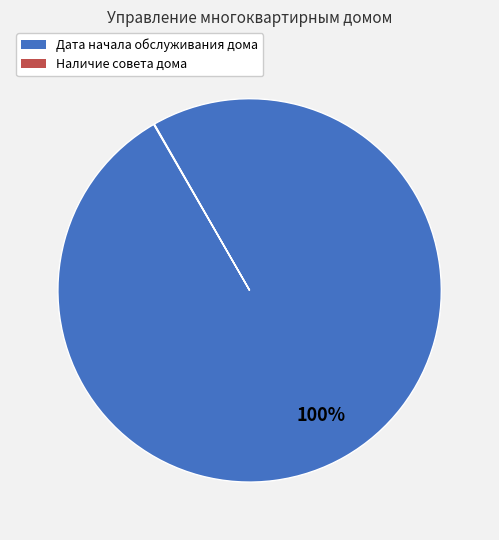

Is it true that Дата начала обслуживания дома is 100% of the pie?

True